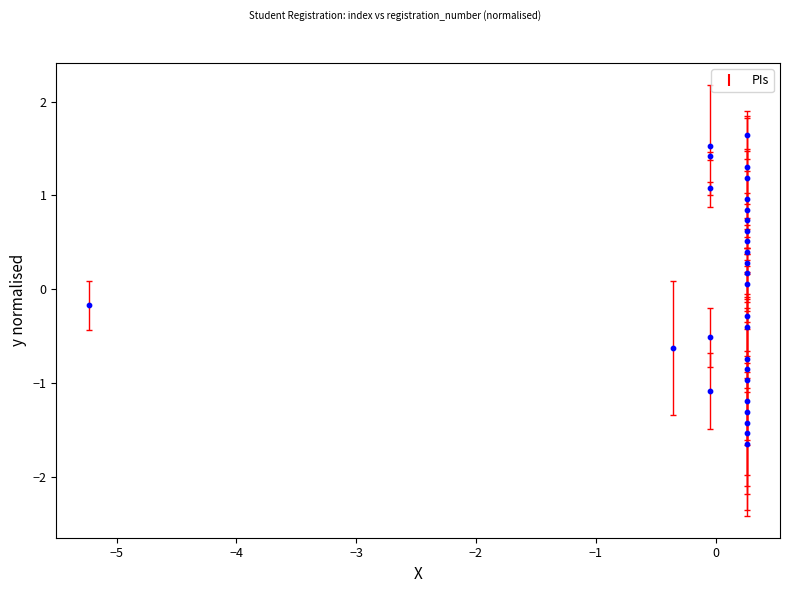

What is the range of Y values (max minus min)?

3.3